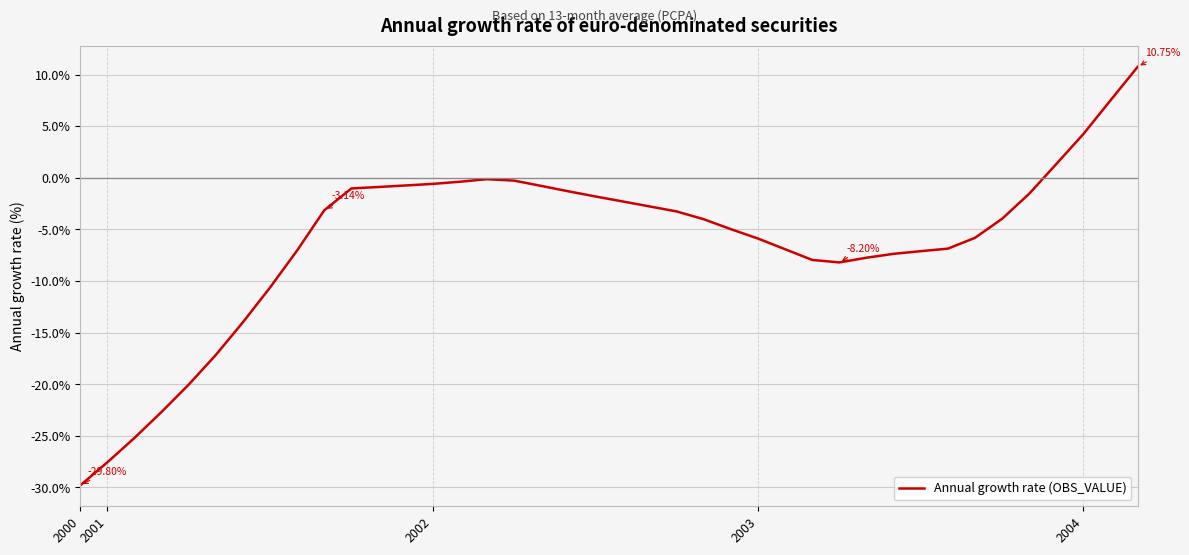

Does the chart have visible grid lines?

Yes